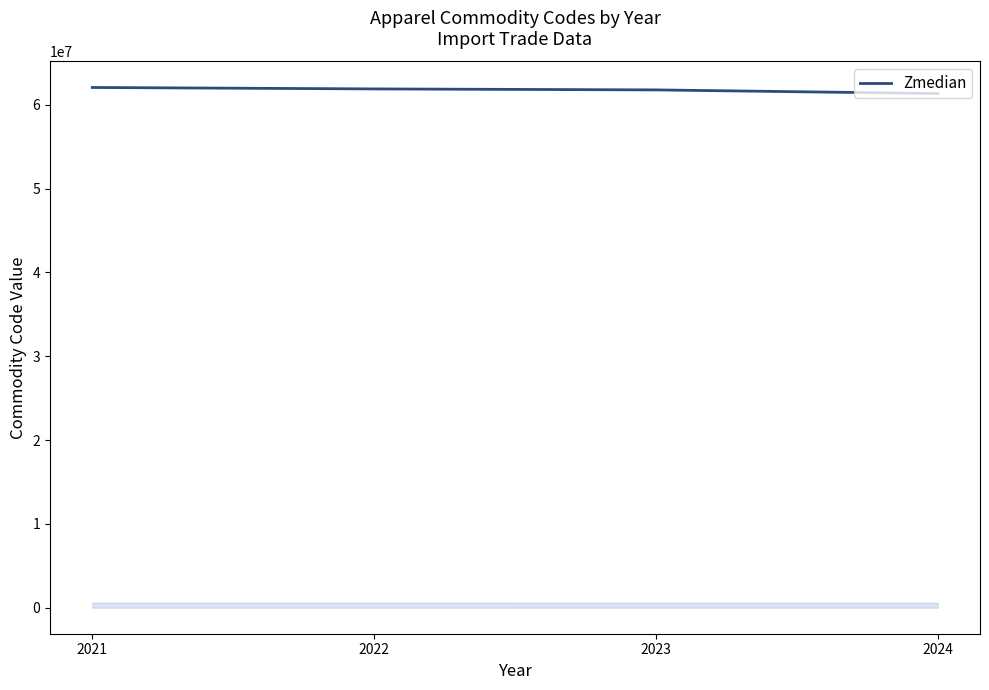

The chart shows a value of 85074364.9 at 2021. True or false?

False